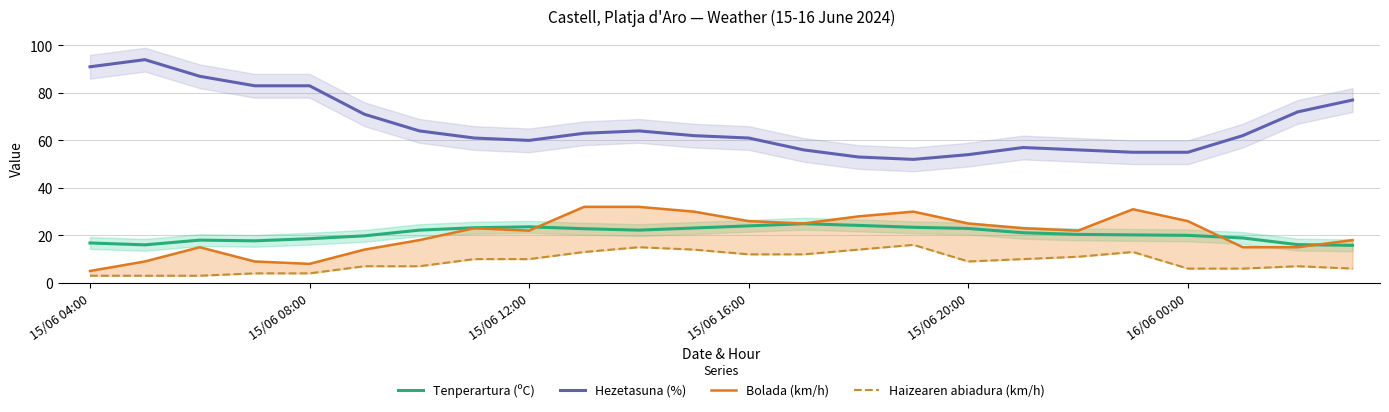

What position from the left is 21?

22